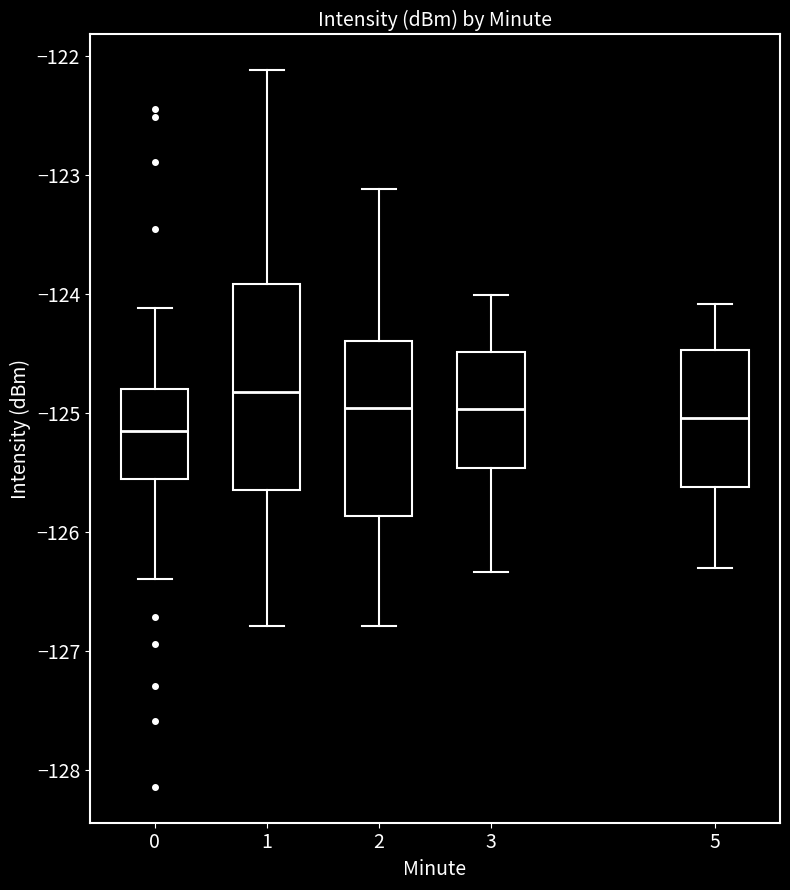

Reading left to right, read every box against the y-axis: the position of its median line, the range the box covers, and the ends of its whiskers. The values are not printed on the chart, so give them approximately, as read against the axis.

0: median -125.2, box -125.6 to -124.8, whiskers -126.4 to -124.1
1: median -124.8, box -125.7 to -123.9, whiskers -126.8 to -122.1
2: median -125.0, box -125.9 to -124.4, whiskers -126.8 to -123.1
3: median -125.0, box -125.5 to -124.5, whiskers -126.3 to -124.0
5: median -125.0, box -125.6 to -124.5, whiskers -126.3 to -124.1